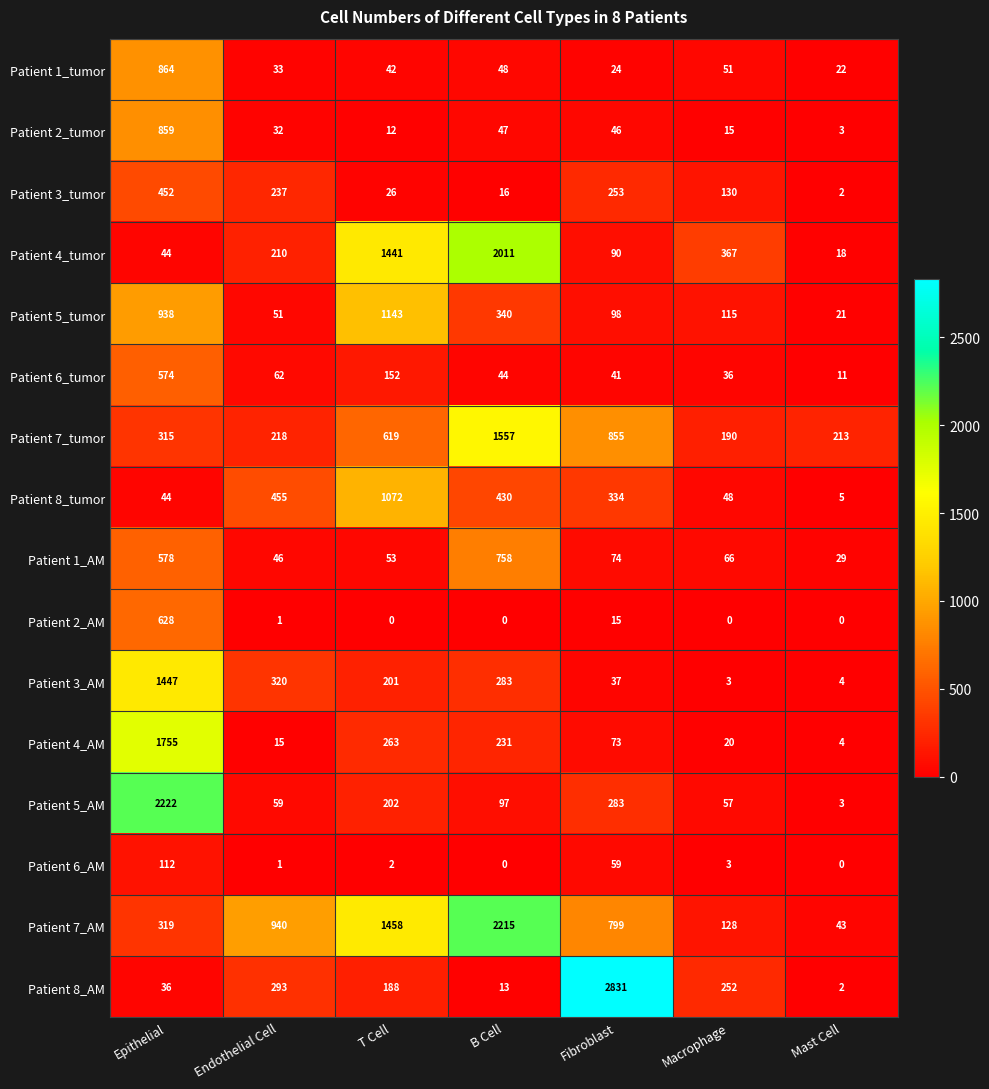

The Patient 7_tumor series shows 855 at Fibroblast. True or false?

True